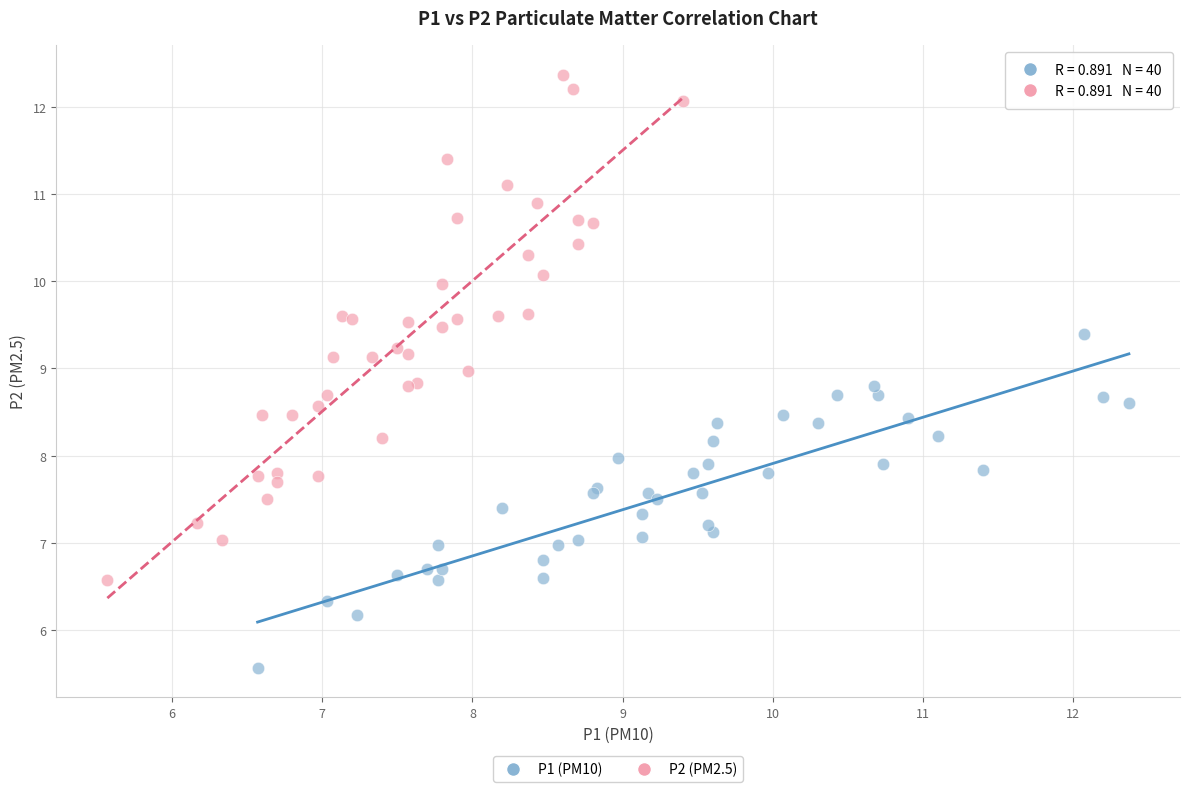

Which series has the widest spread of Y values?

P2 (PM2.5)